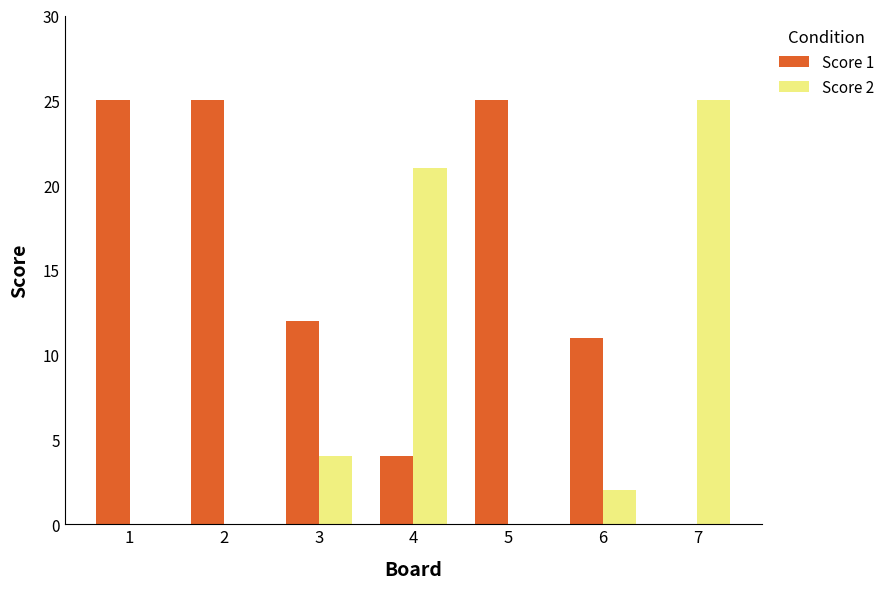

Which series has the largest total across all categories?

Score 1